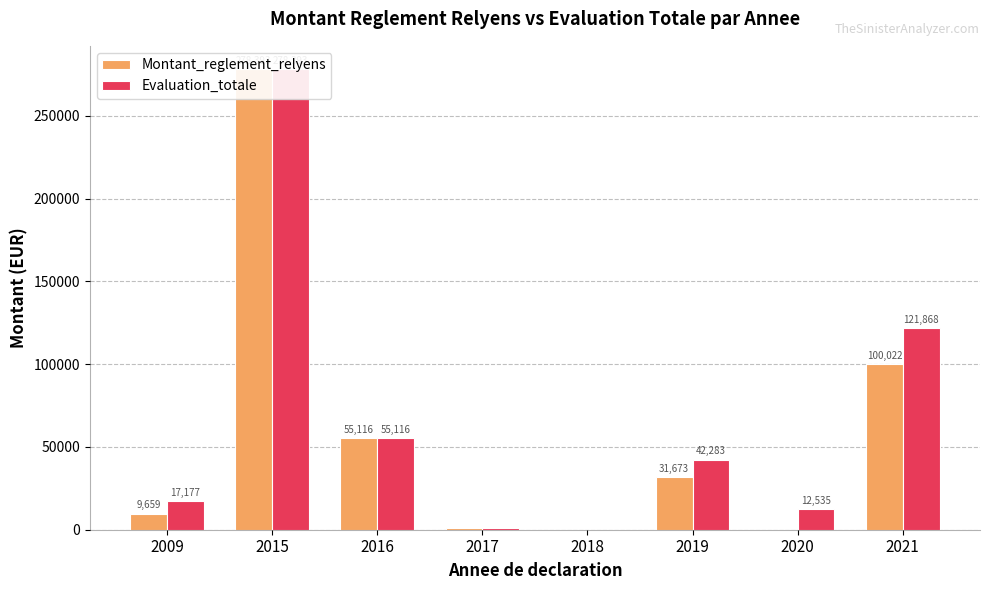

What is the sum of all Montant_reglement_relyens values?

476166.4